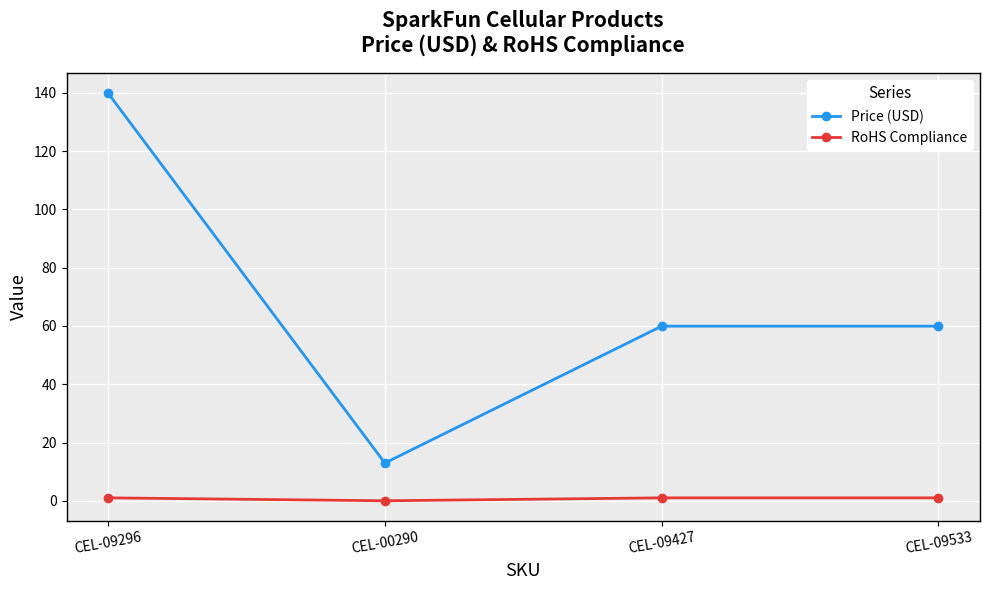

At which category does Price (USD) reach its first local valley?

CEL-00290